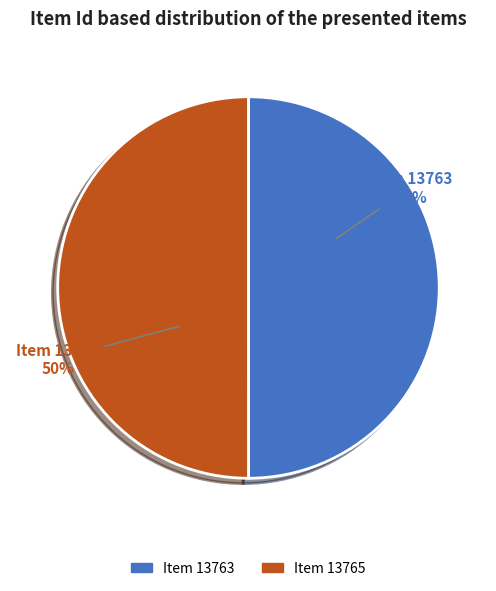

Count the number of slices in the pie.

2